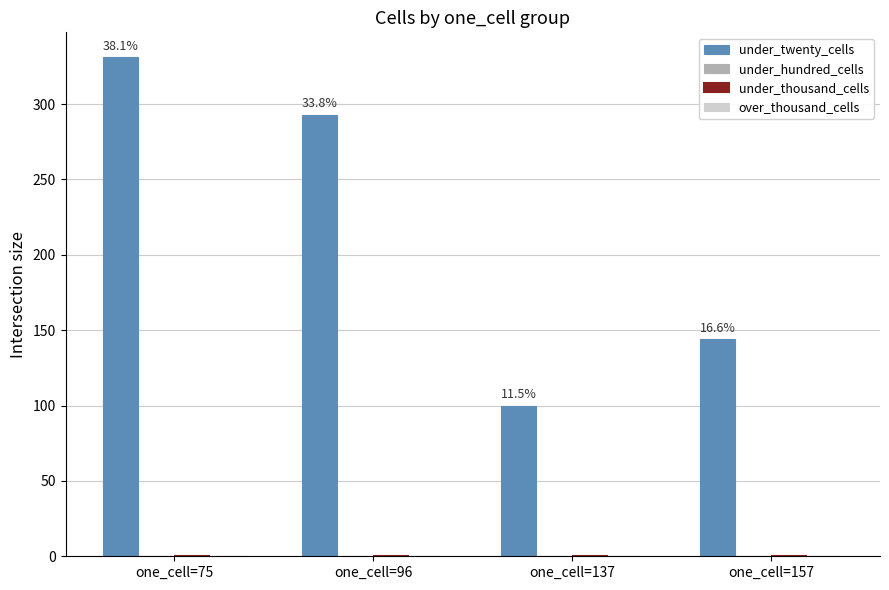

Are the bars horizontal?

No